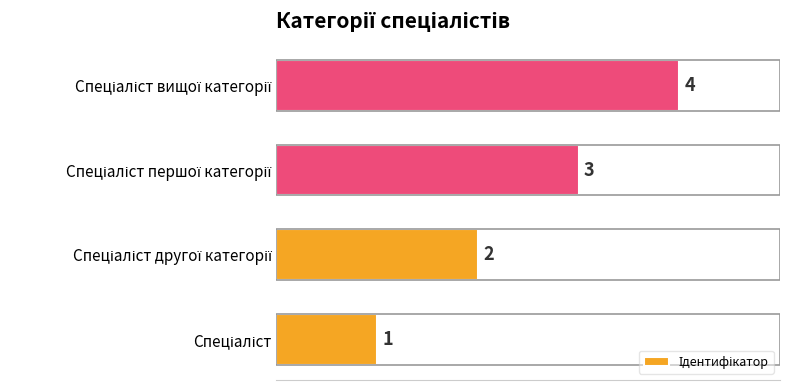

What is the difference between the maximum and minimum values?

3